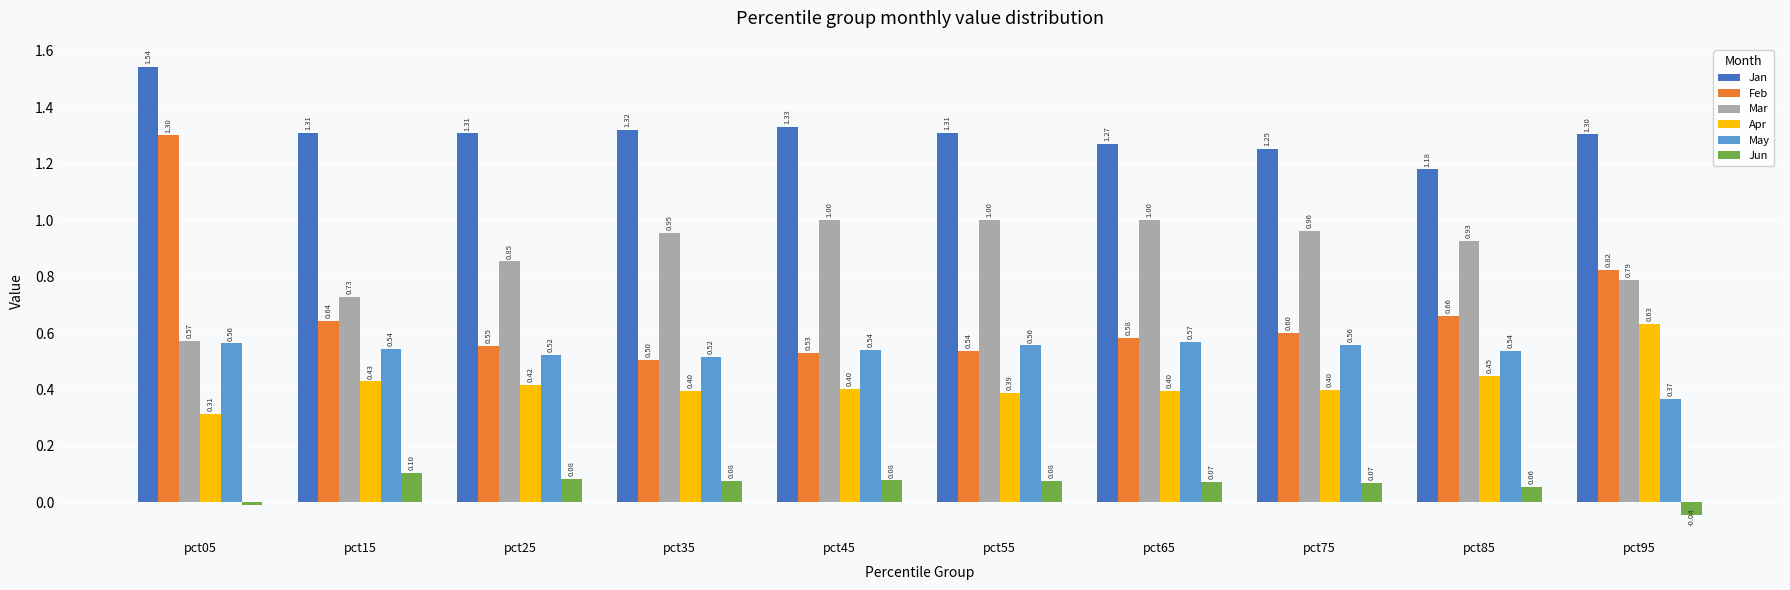

Between pct65 and pct75, which series saw the biggest shift?

Mar